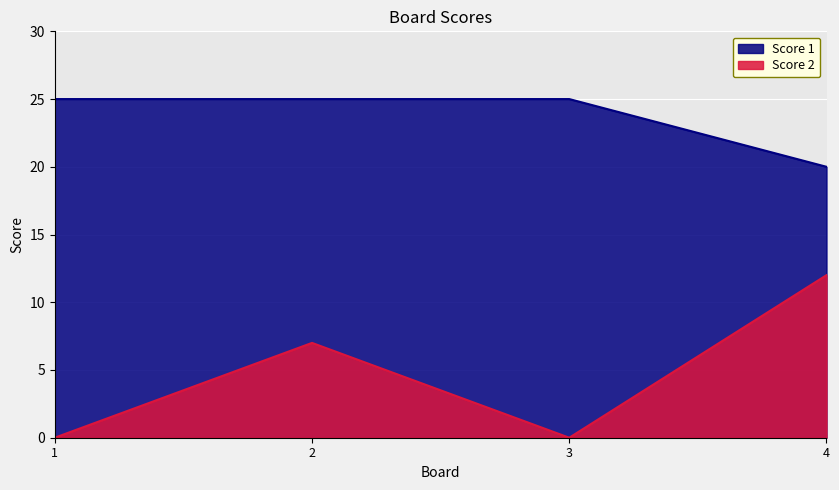

The Score 1 series shows 25 at 1. True or false?

True